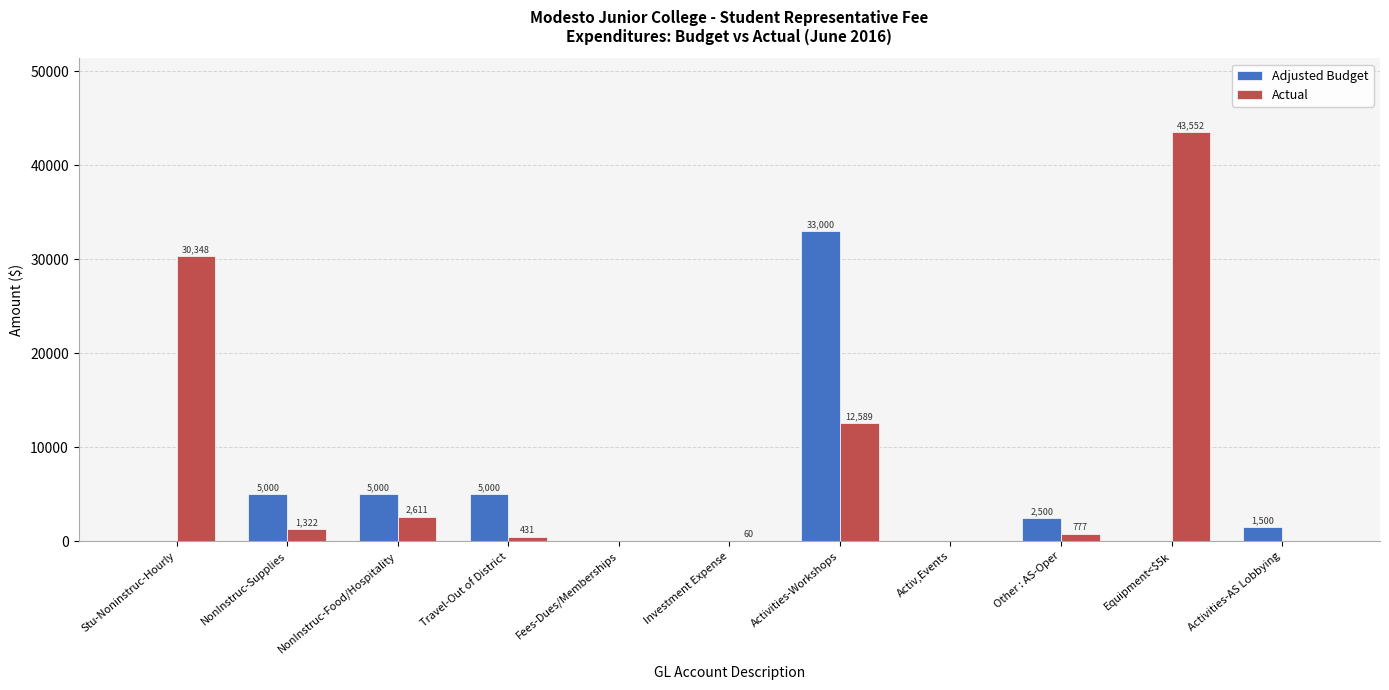

At which label does Adjusted Budget first exceed 1500?

NonInstruc-Supplies